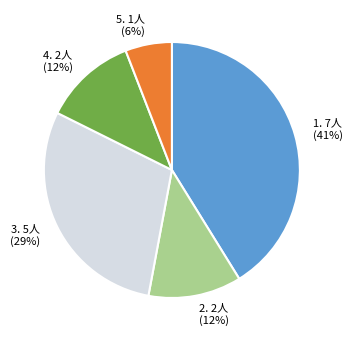

To the nearest percent, what is the average slice percentage?

20%